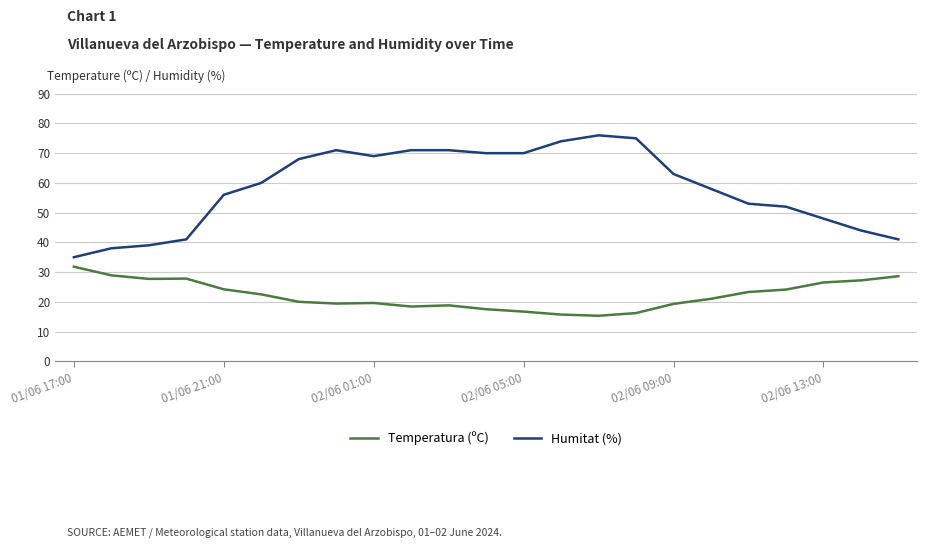

What is the highest value of the Humitat (%) series?

76.0